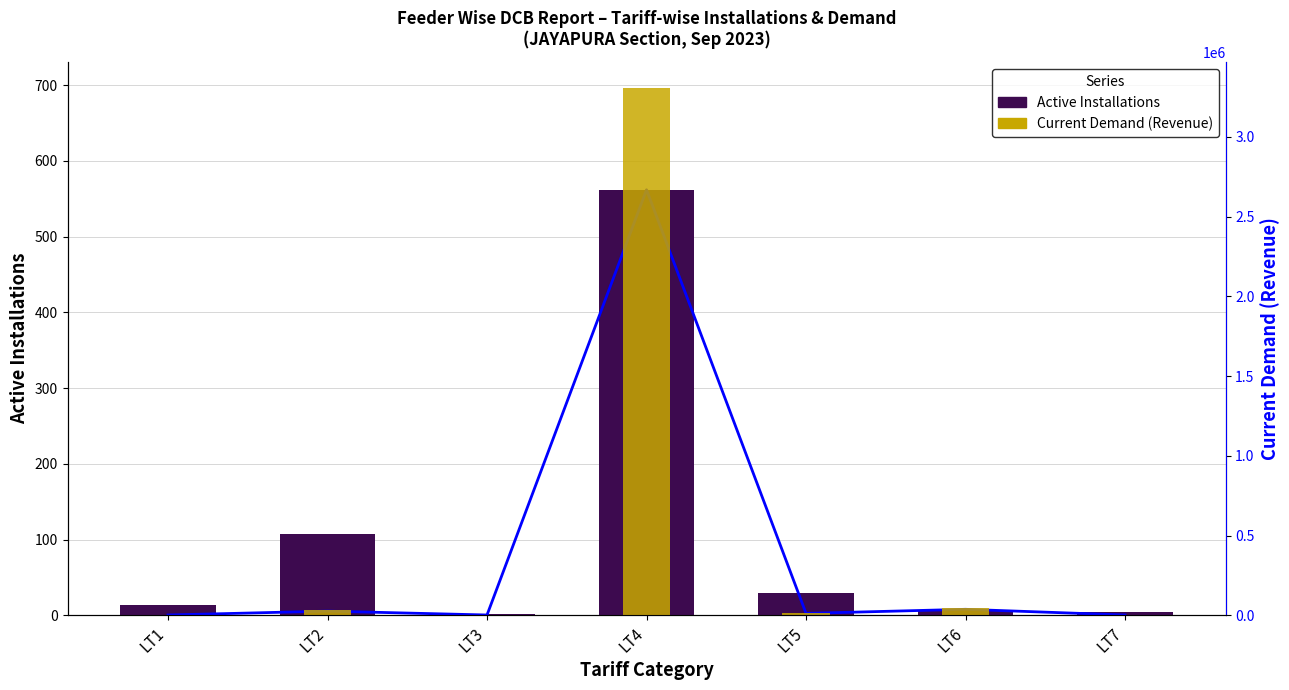

At which label does Active Installations reach its peak?

LT4